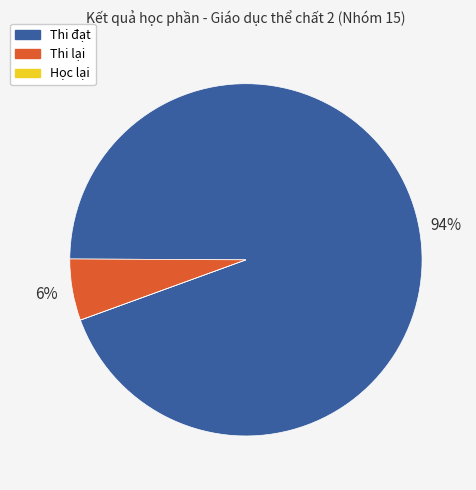

What is the largest slice in the pie chart?

Thi đạt